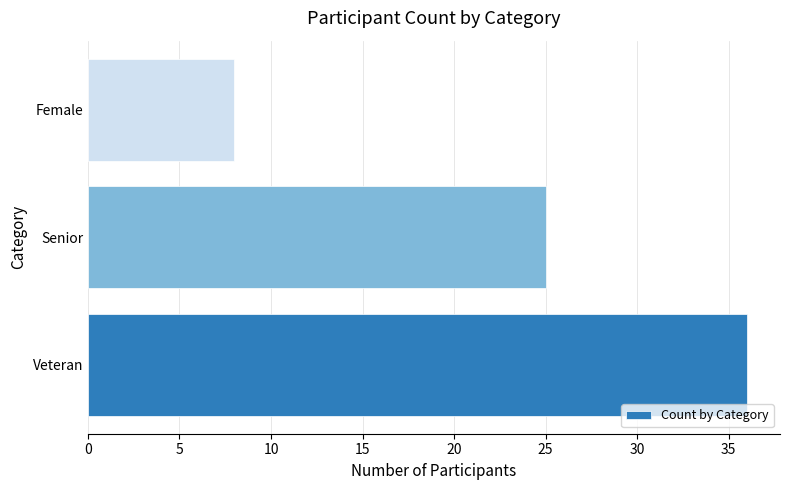

Between Female and Veteran, which is larger?

Veteran